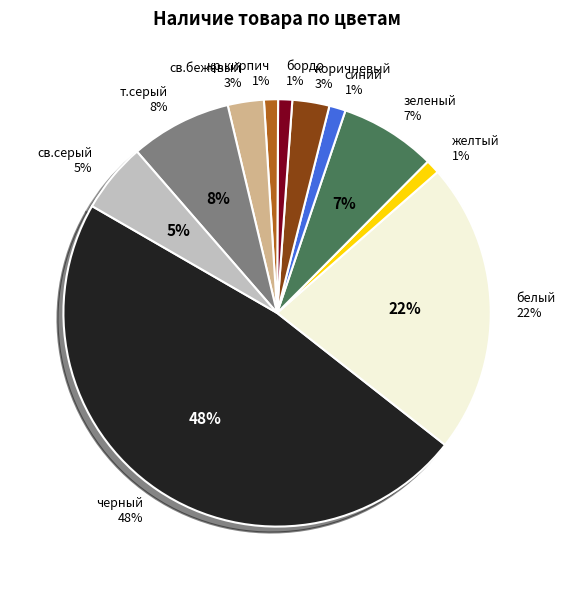

Is коричневый the majority of the pie?

No